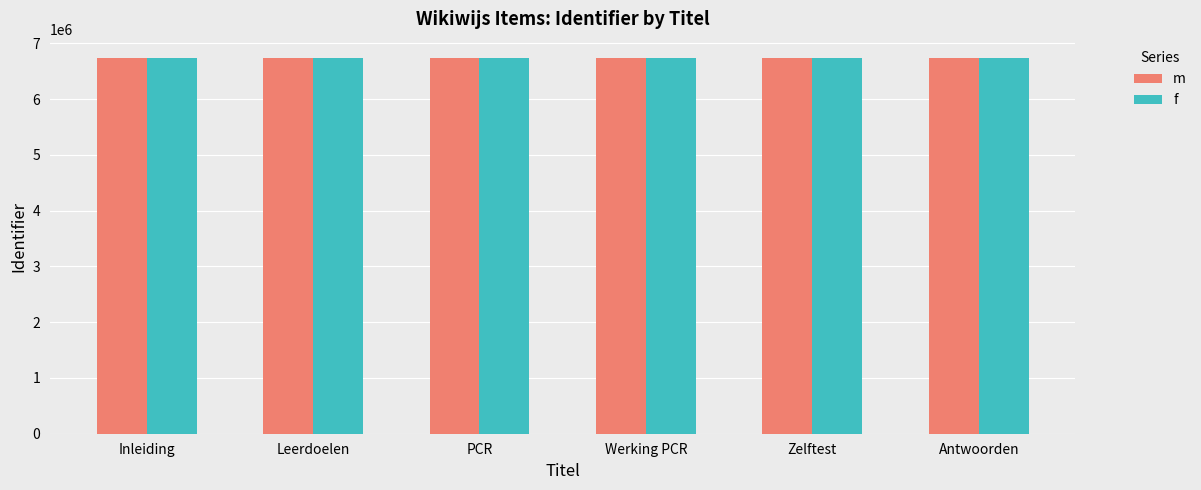

What is the sum of all m values?

40453906